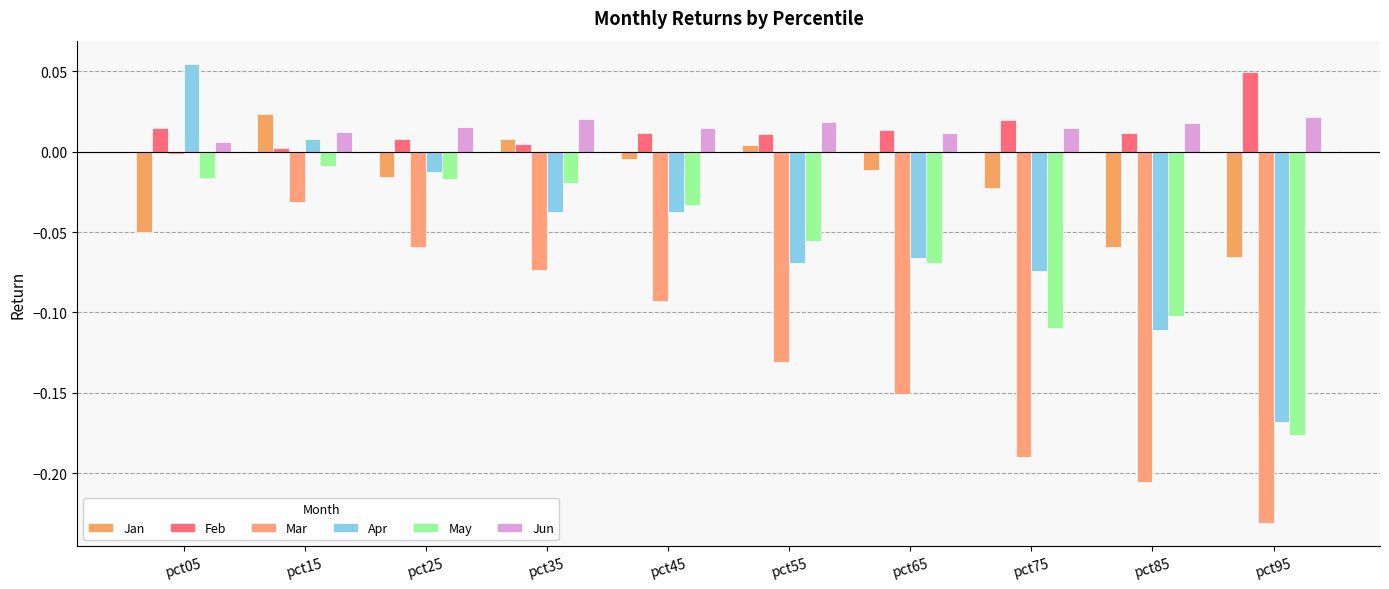

How many groups of bars are there?

10